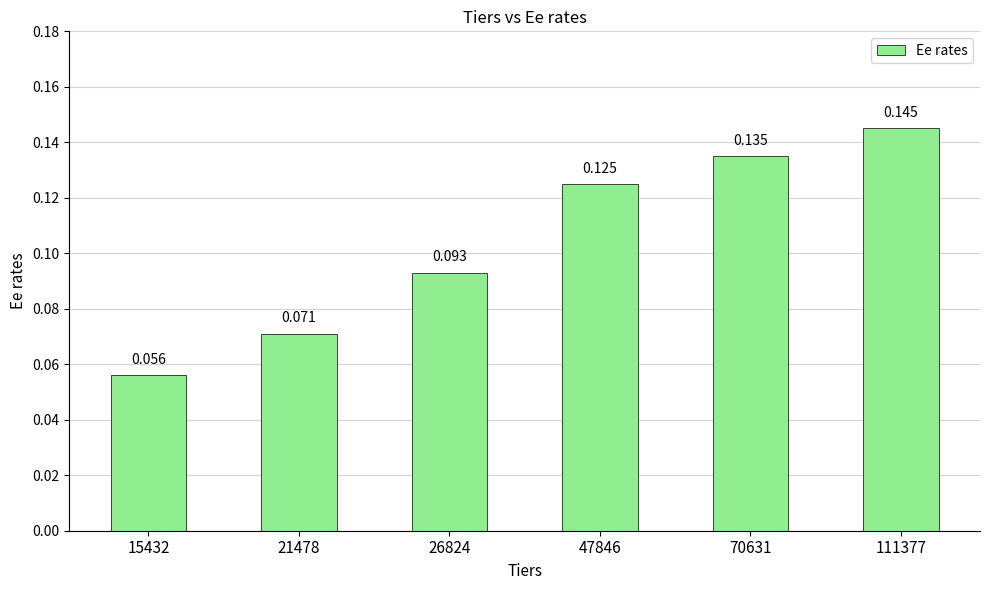

True or false: the data shows 0.0 at 111377.

False